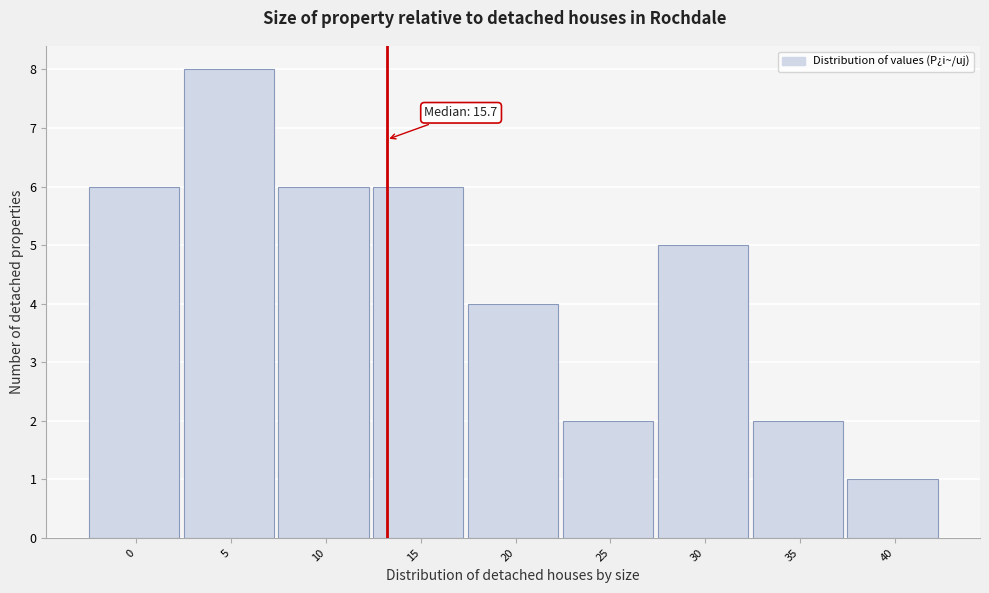

Reading left to right, extract all data points from this chart.

6	8	6	6	4	2	5	2	1